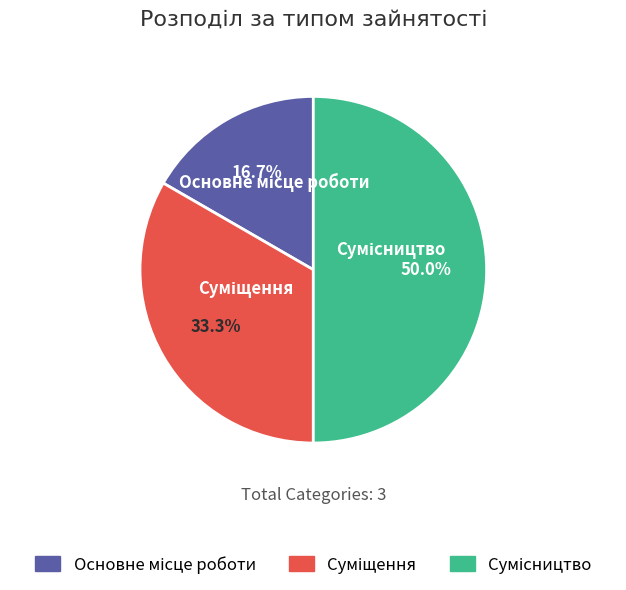

How many segments does this pie chart have?

3